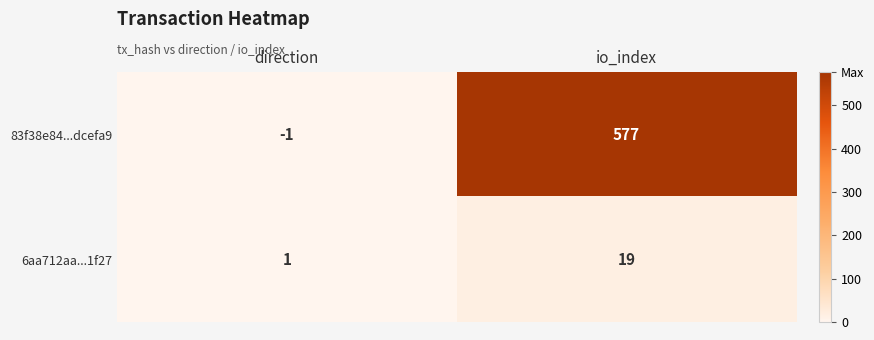

How many categories are shown in the chart?

2